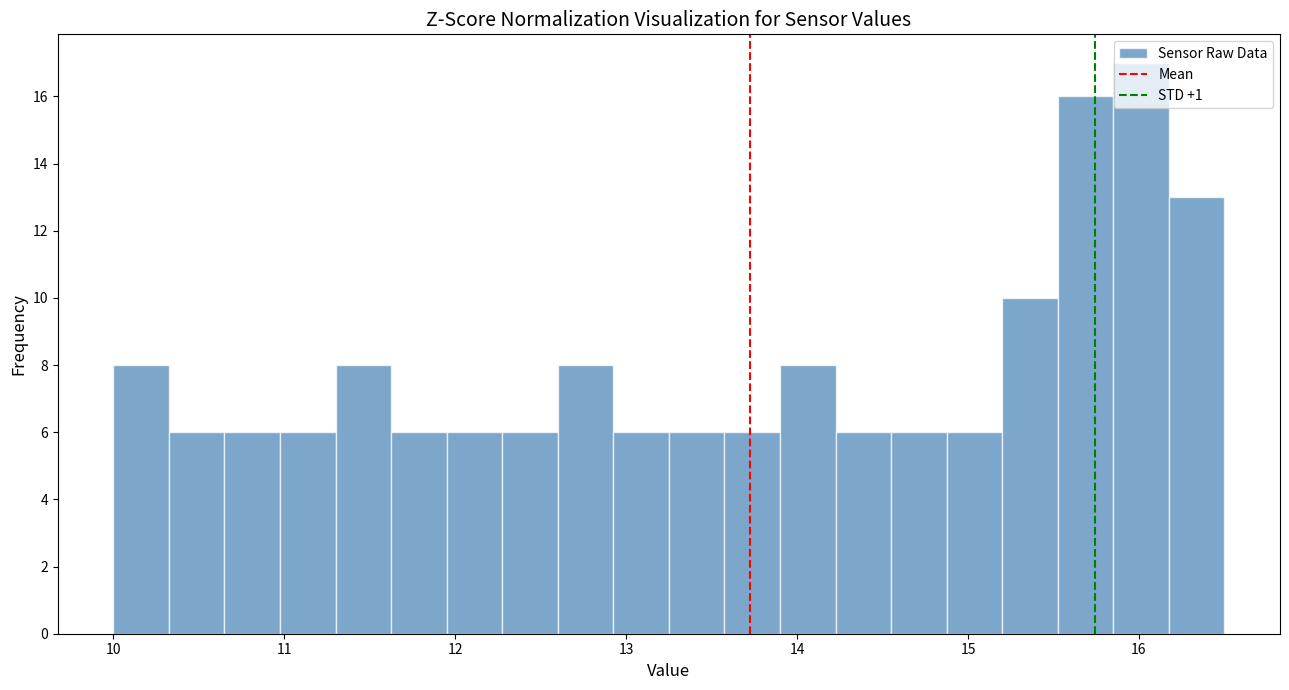

Read against the x-axis, roughly where is the centre of the tallest bar?

16.0